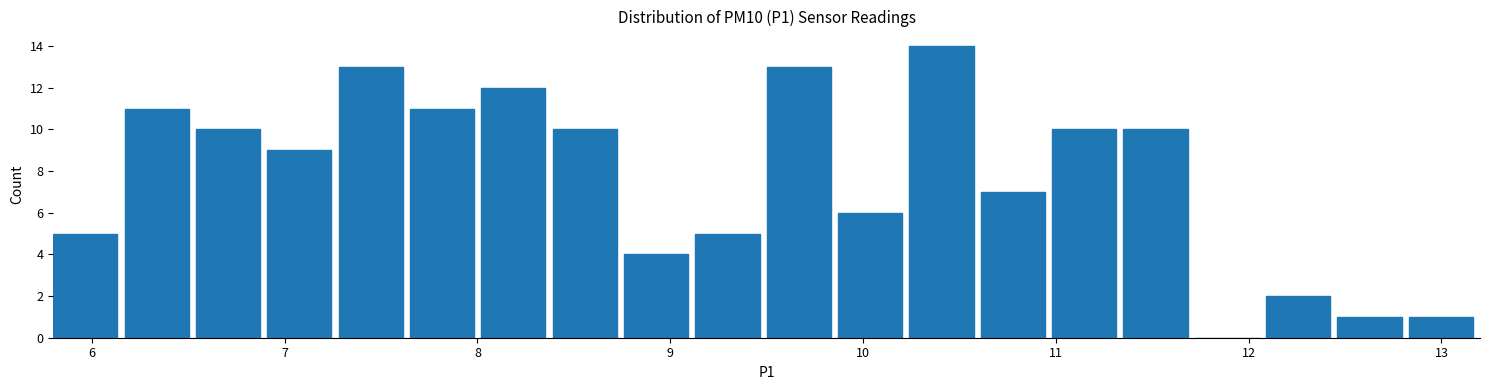

Read against the x-axis, roughly where is the centre of the tallest bar?

10.4